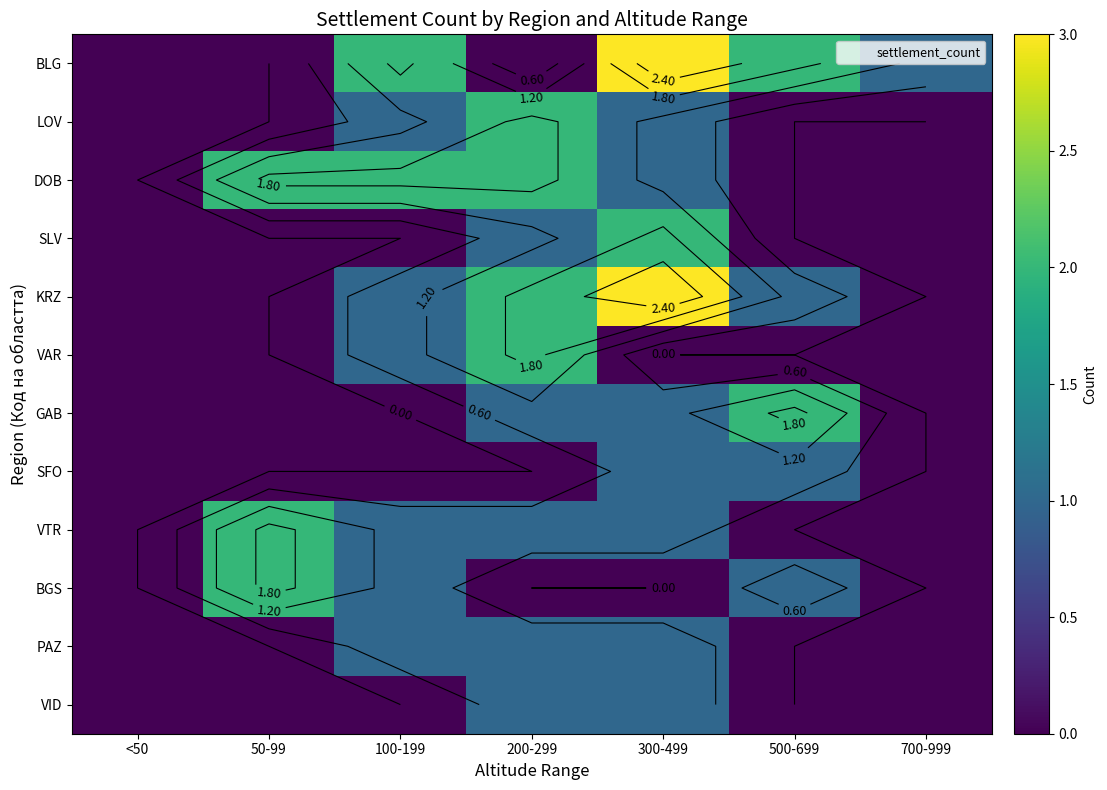

At which label is SLV closest to 1?

200-299